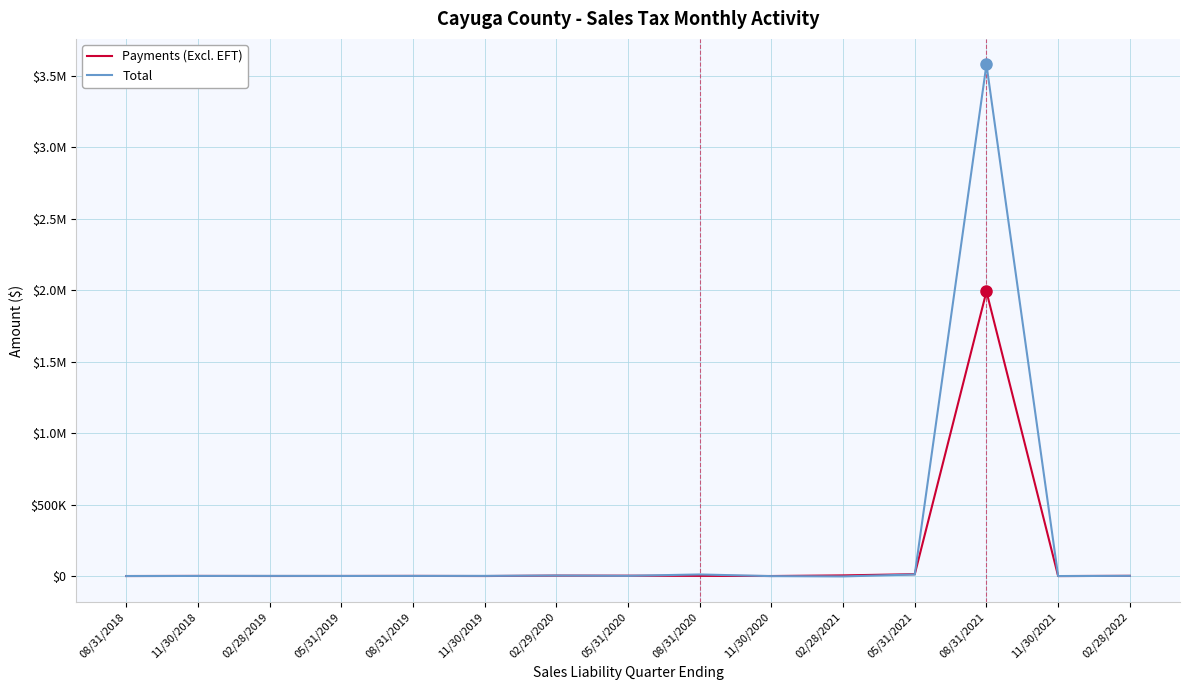

Rank the series at 02/28/2022 from lowest to highest value.

Total, Payments (Excl. EFT)